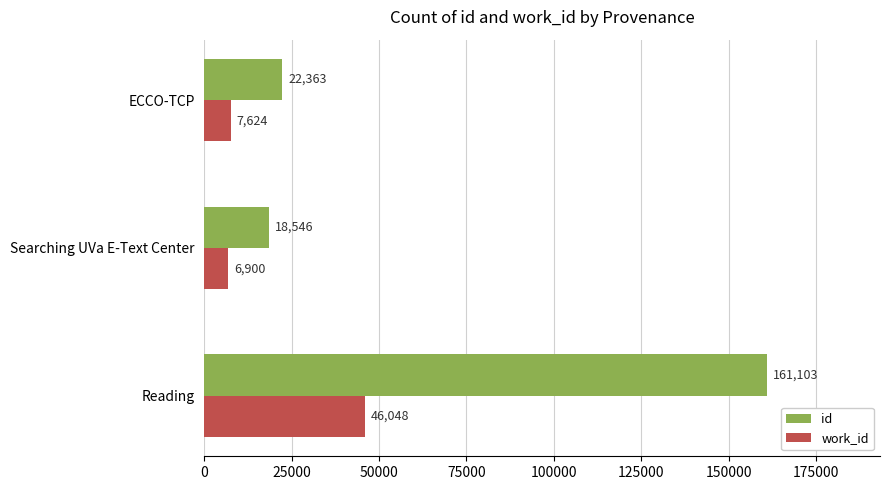

Rank the series by their maximum value, from lowest to highest.

work_id, id